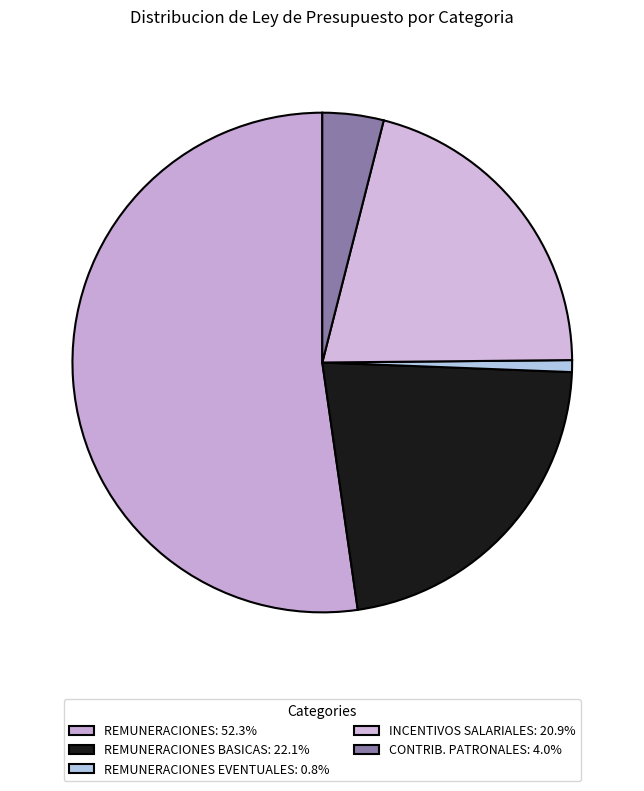

How many slices are in this pie chart?

5